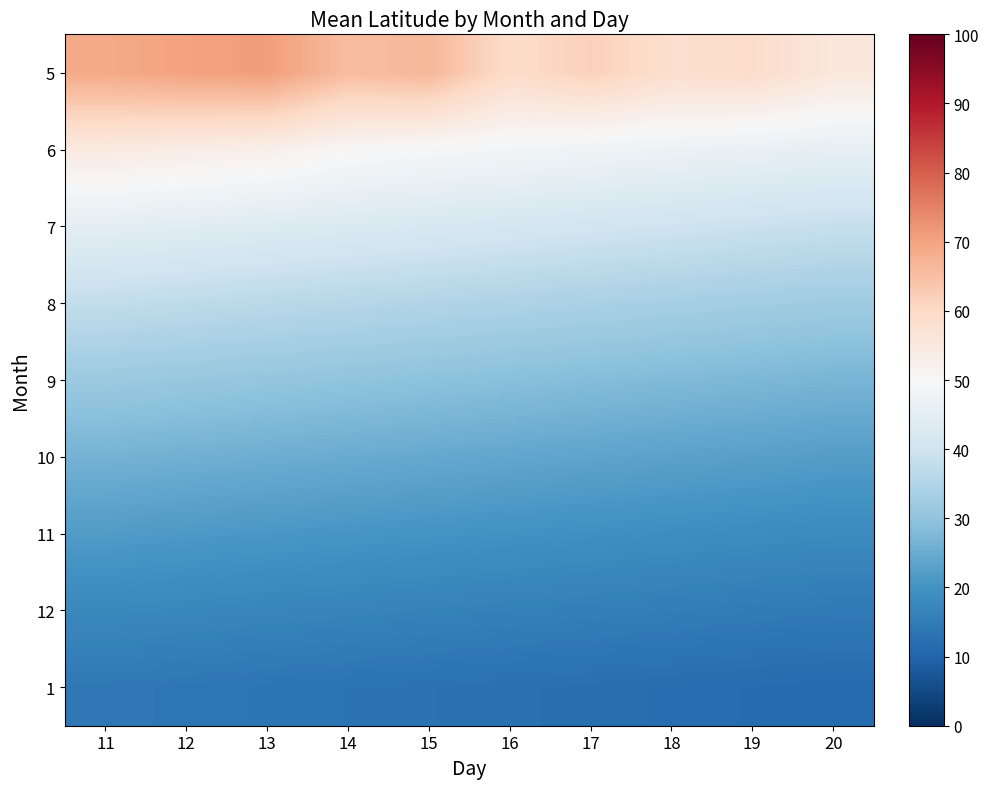

At which category does the chart reach its minimum across all series?

20